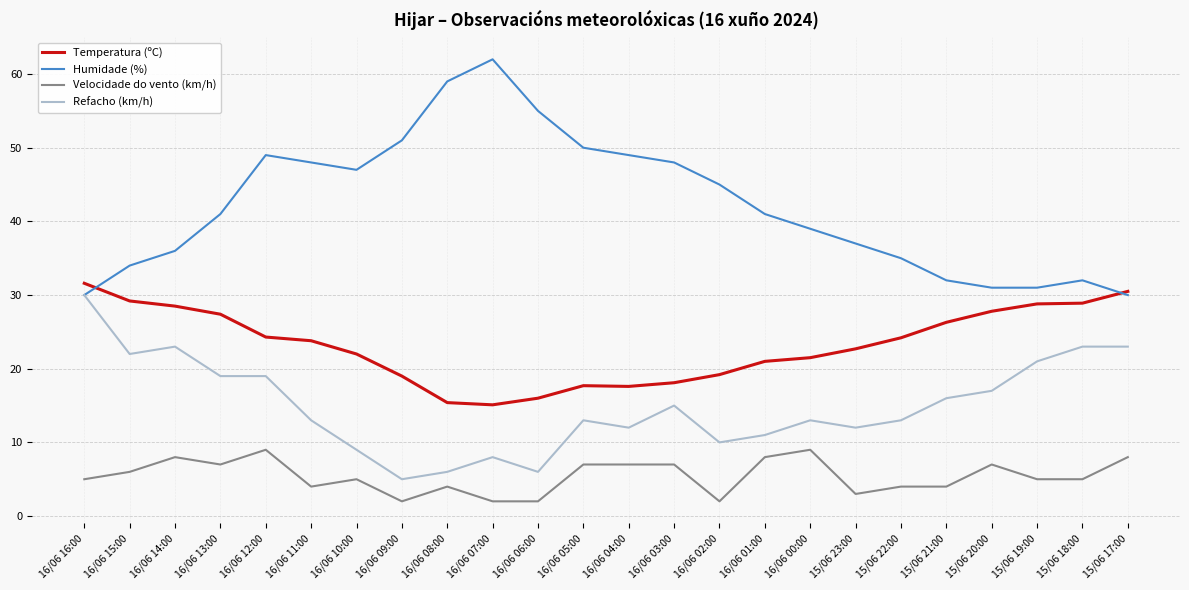

Is it true that Velocidade do vento (km/h) equals 6.4 at 16/06 11:00?

False